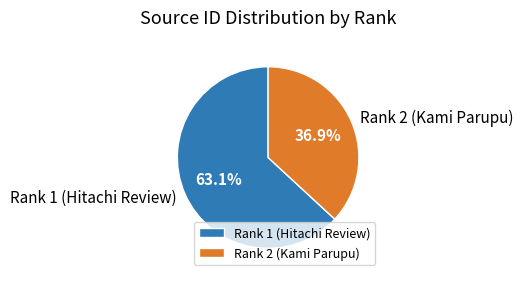

To the nearest percent, what percentage of the pie is Rank 1 (Hitachi Review)?

63%